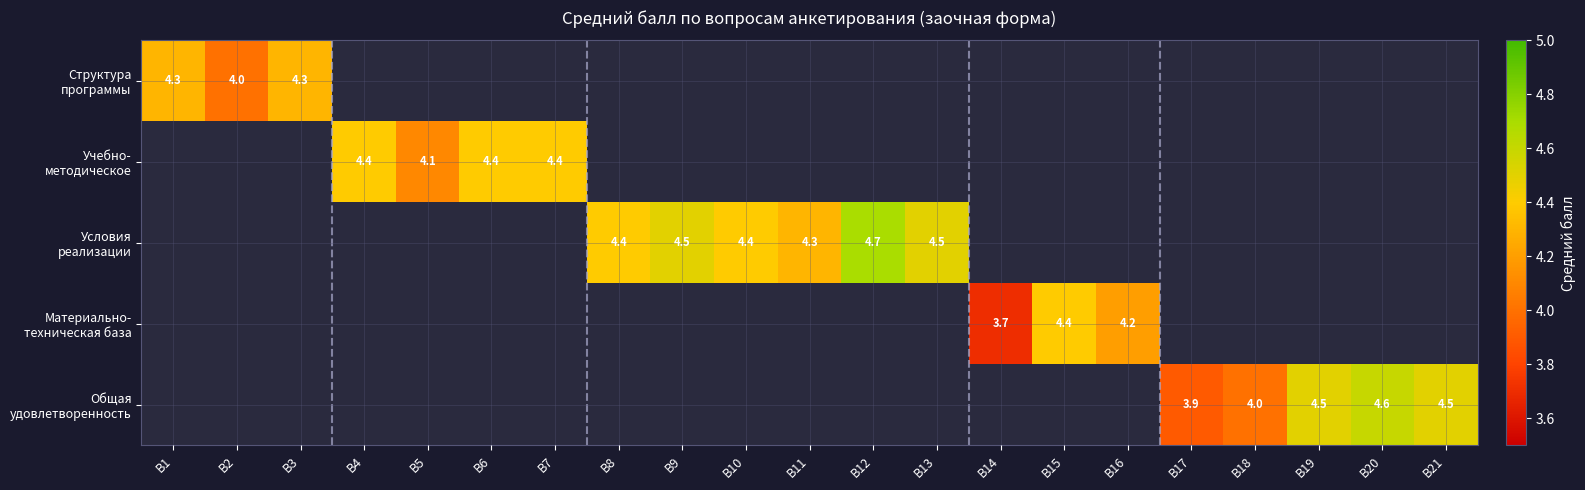

Which has a higher value, В20 or В16?

В20